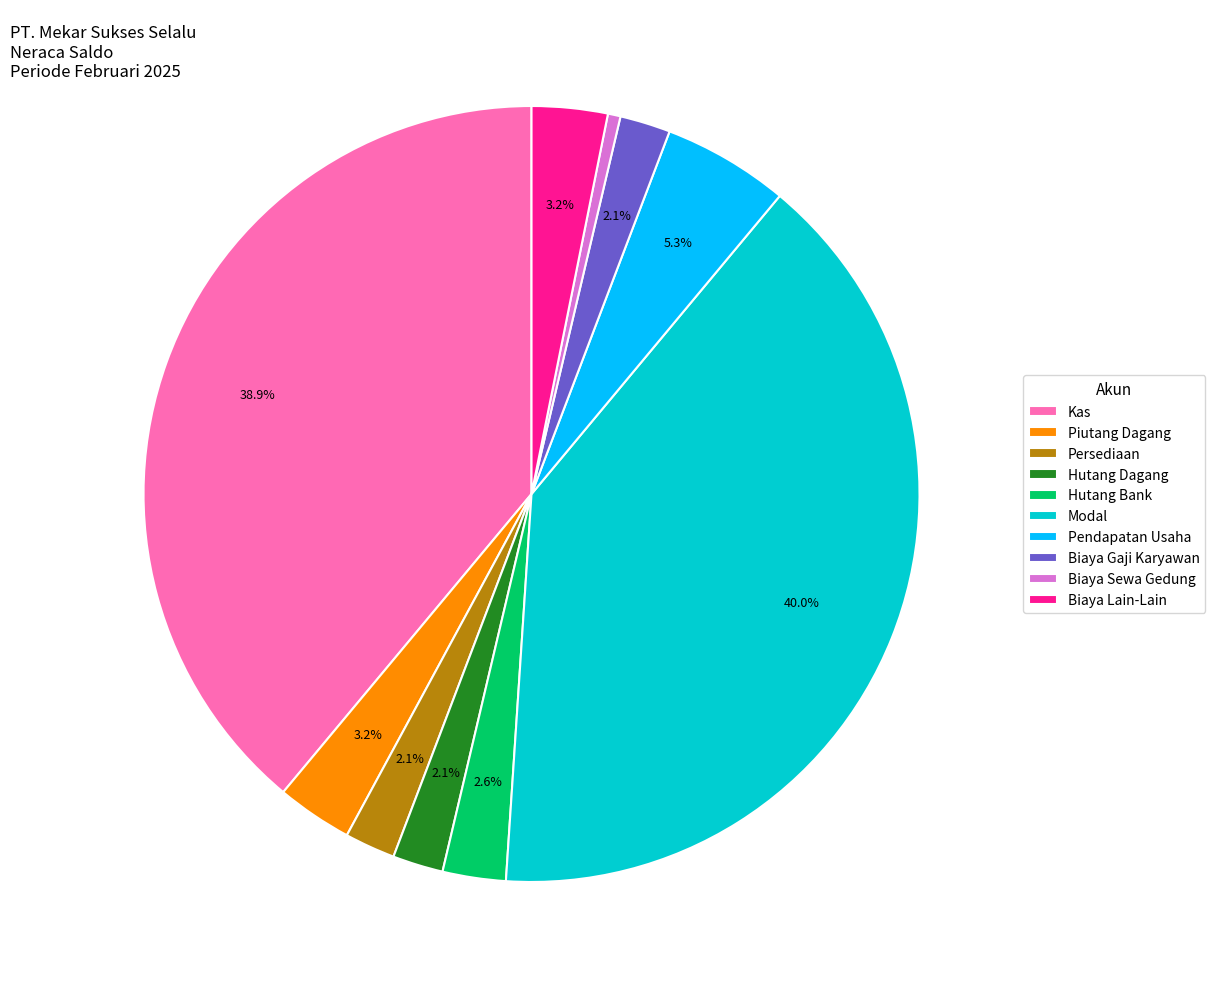

What is the smallest slice in the pie chart?

Biaya Sewa Gedung